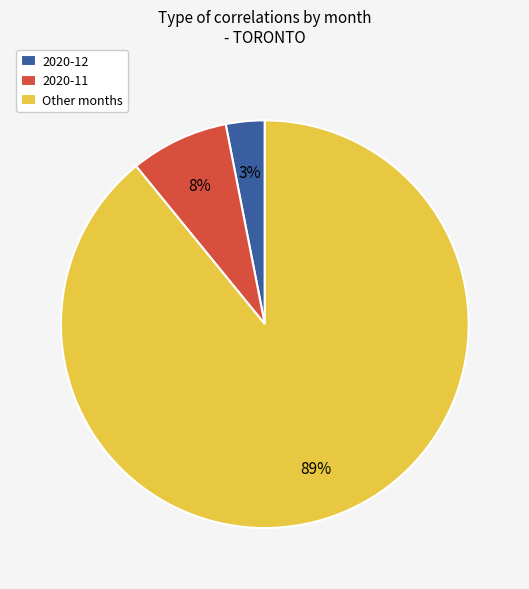

What percentage is the 2020-11 slice, to the nearest percent?

8%